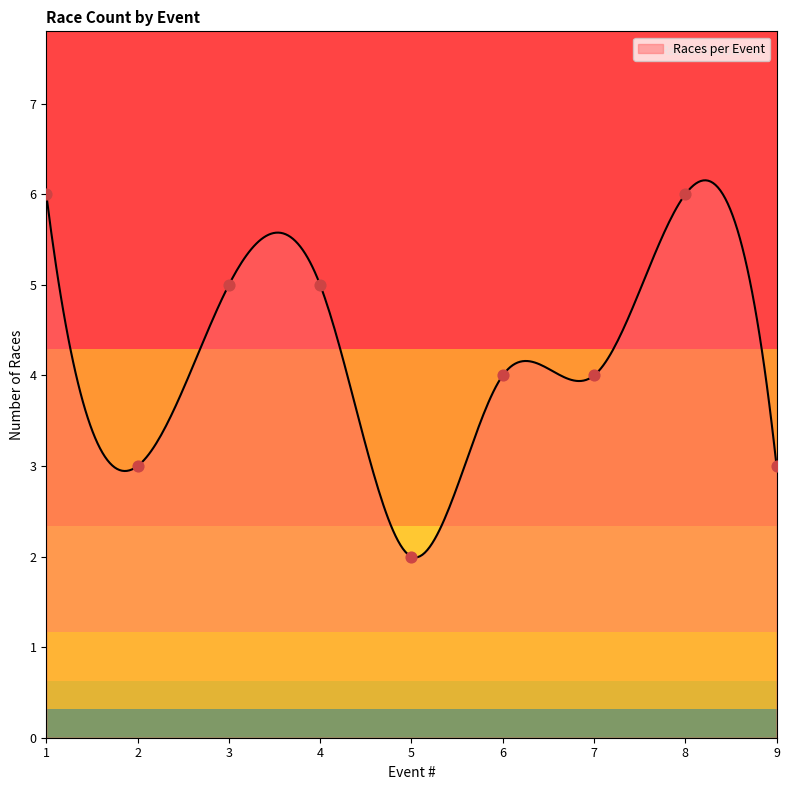

What is the maximum value for Races per Event?

6.2